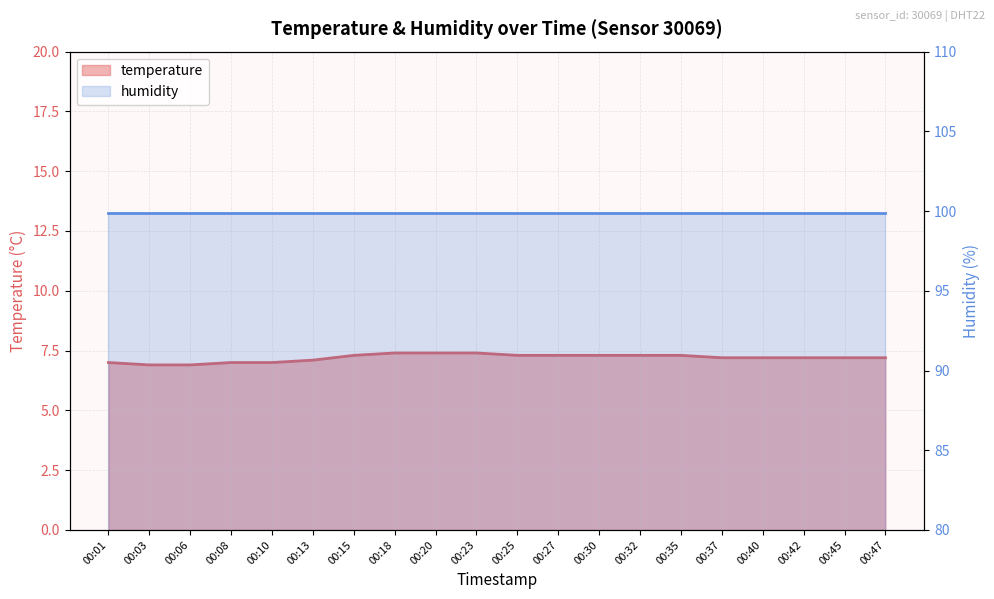

List the labels in order of value, smallest first.

00:03, 00:06, 00:01, 00:08, 00:10, 00:13, 00:37, 00:40, 00:42, 00:45, 00:47, 00:15, 00:25, 00:27, 00:30, 00:32, 00:35, 00:18, 00:20, 00:23